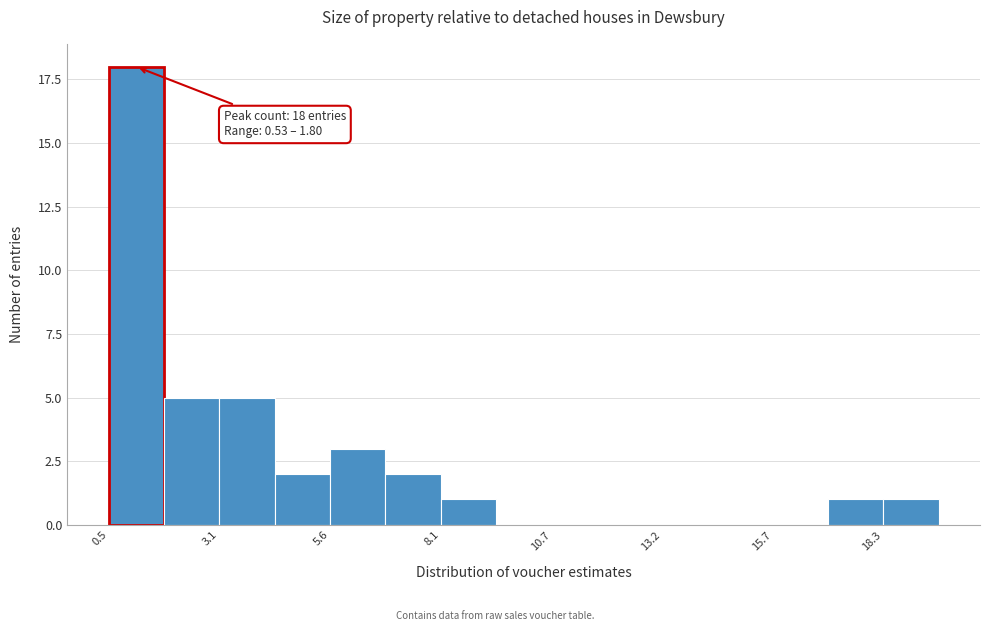

Around what value on the x-axis is the tallest bar? Give the approximate position of its centre, as read against the axis.

1.0